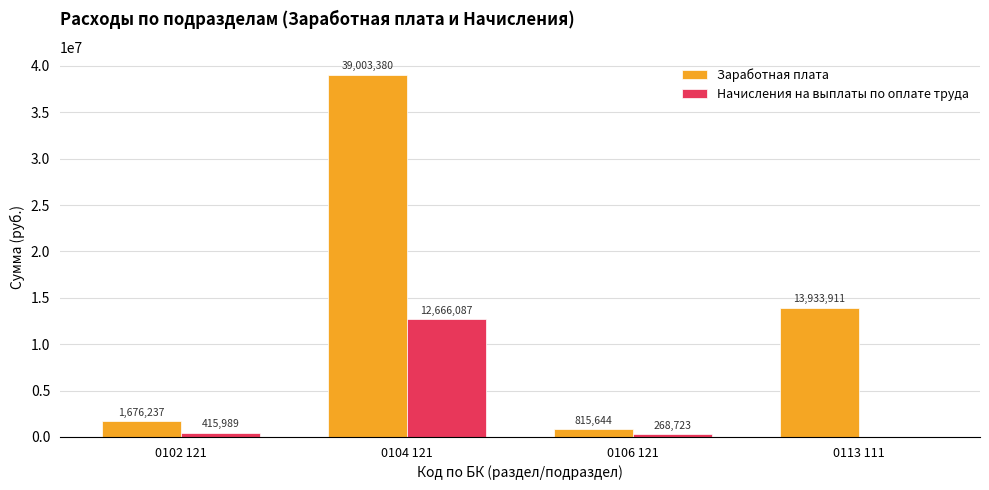

How many series are shown in this chart?

2